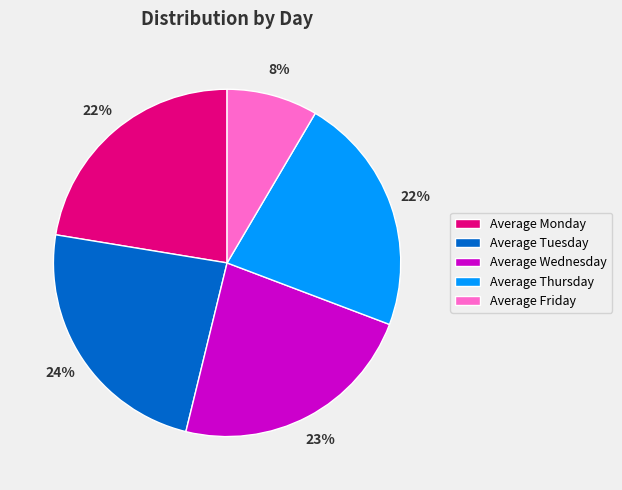

How many segments does this pie chart have?

5